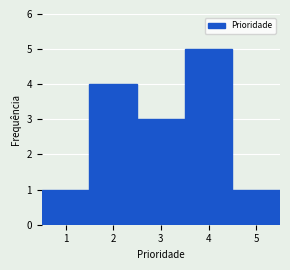

How tall is the bar that spans 0.5 to 1.5 on the x-axis? The values are not printed on the chart, so give them approximately, as read against the axis.

1